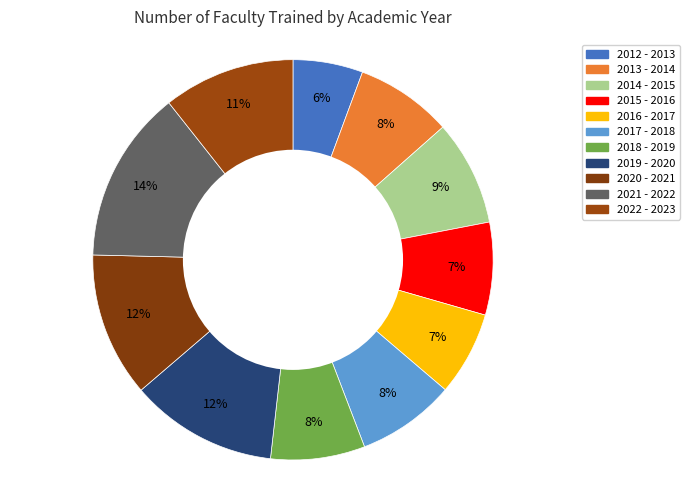

Rank the categories by value from highest to lowest.

2021 - 2022, 2019 - 2020, 2020 - 2021, 2022 - 2023, 2014 - 2015, 2017 - 2018, 2013 - 2014, 2018 - 2019, 2015 - 2016, 2016 - 2017, 2012 - 2013